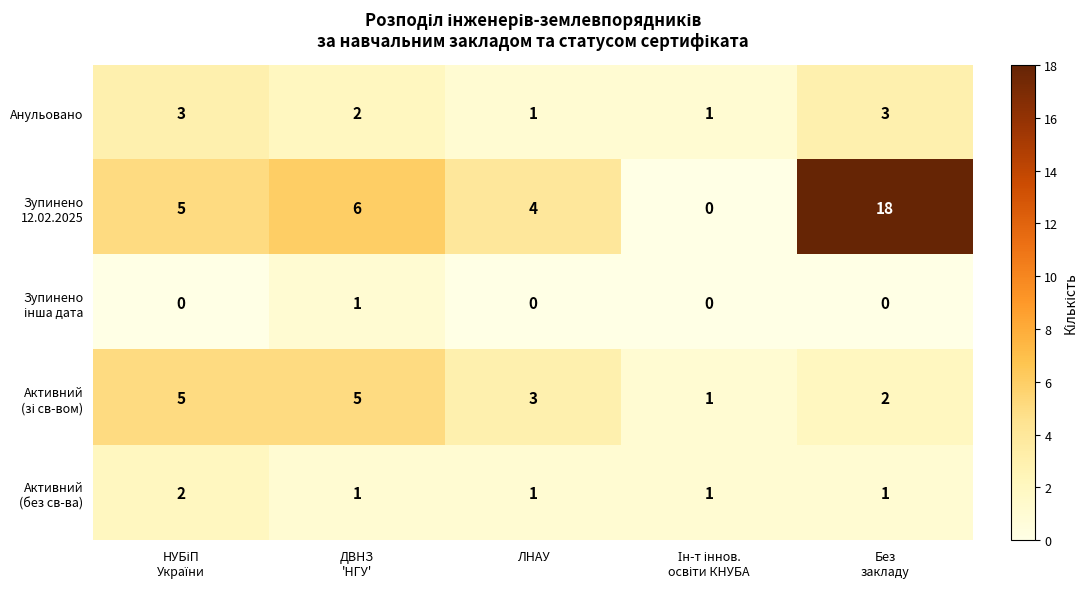

What is the spread (max minus min) of values at ЛНАУ?

4